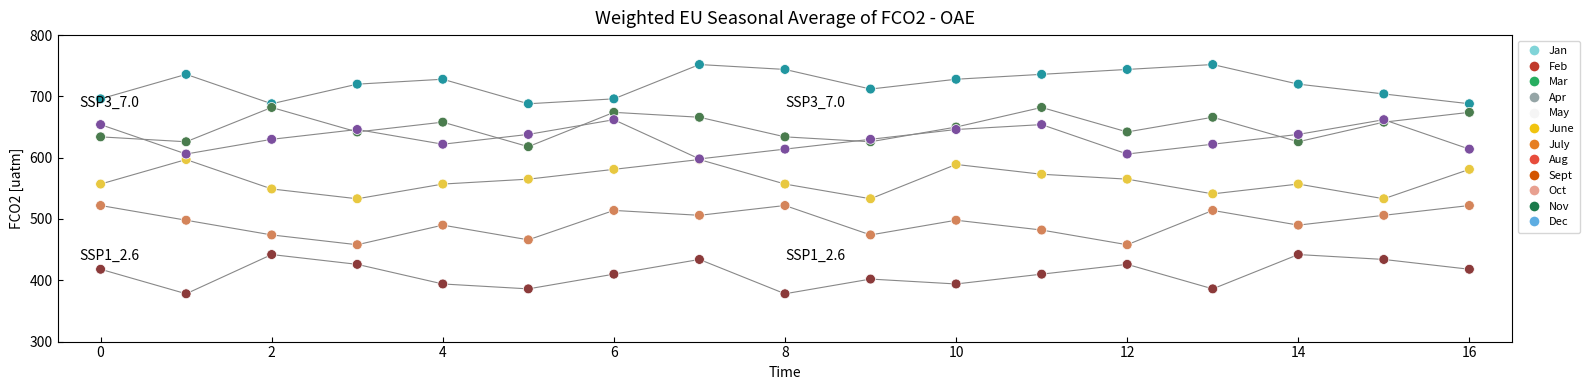

How many lines are shown in the chart?

6